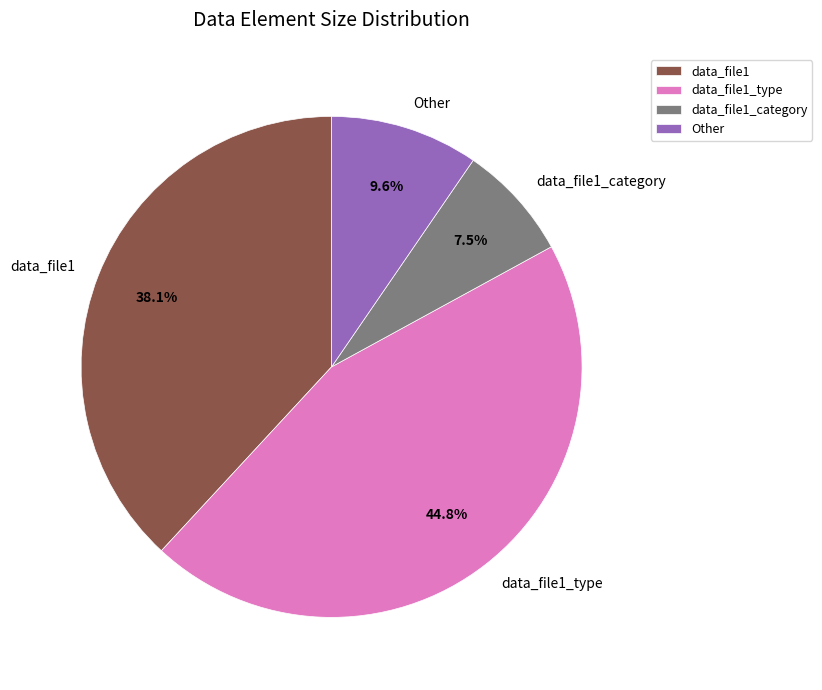

What percentage is the data_file1 slice, to the nearest percent?

38%